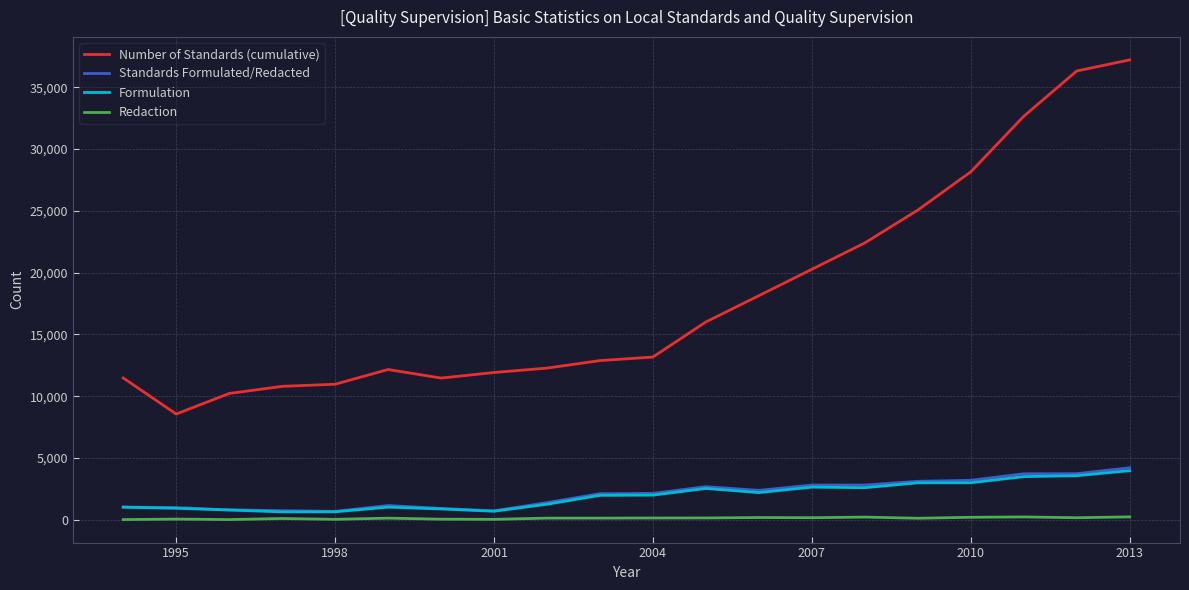

True or false: Number of Standards (cumulative) and Redaction cross at least once.

False